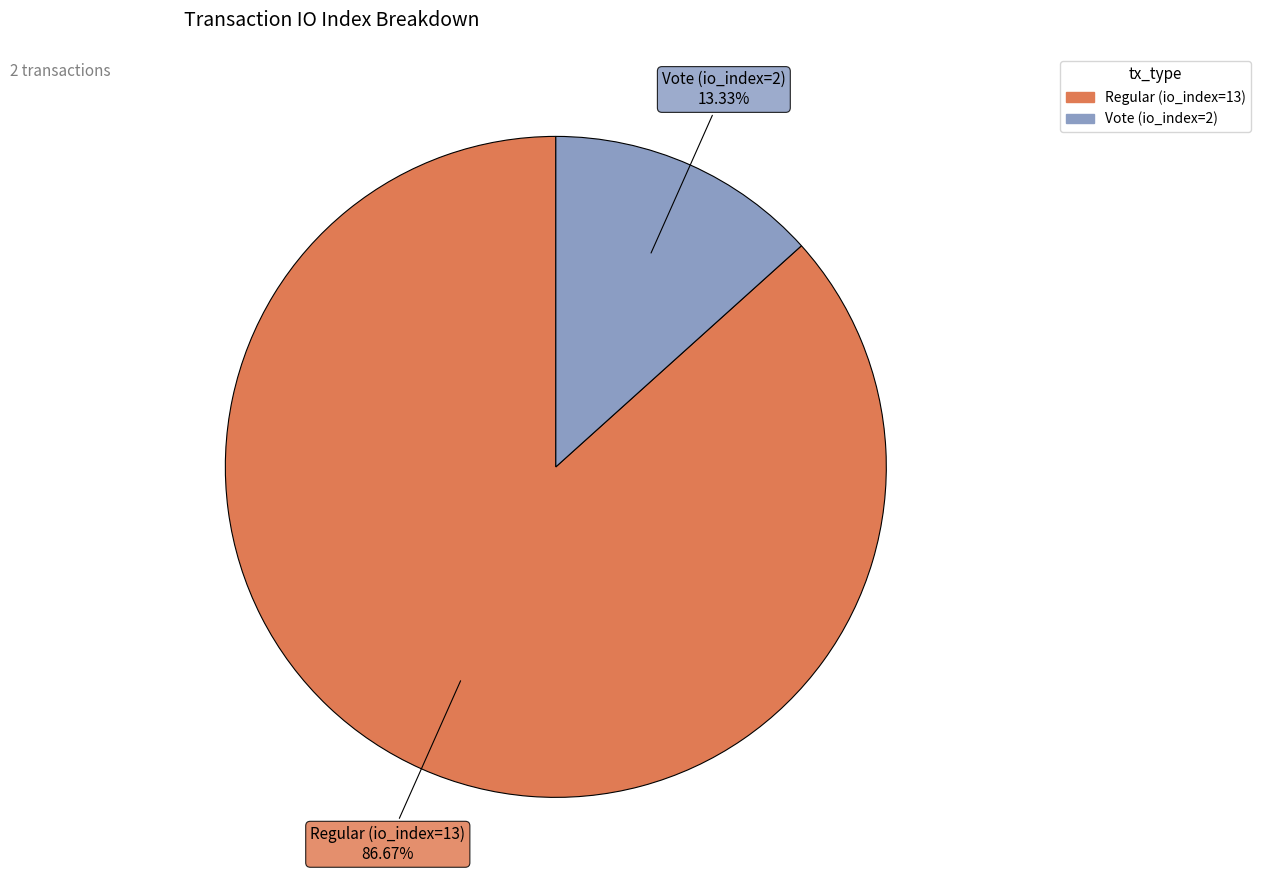

How many segments does this pie chart have?

2